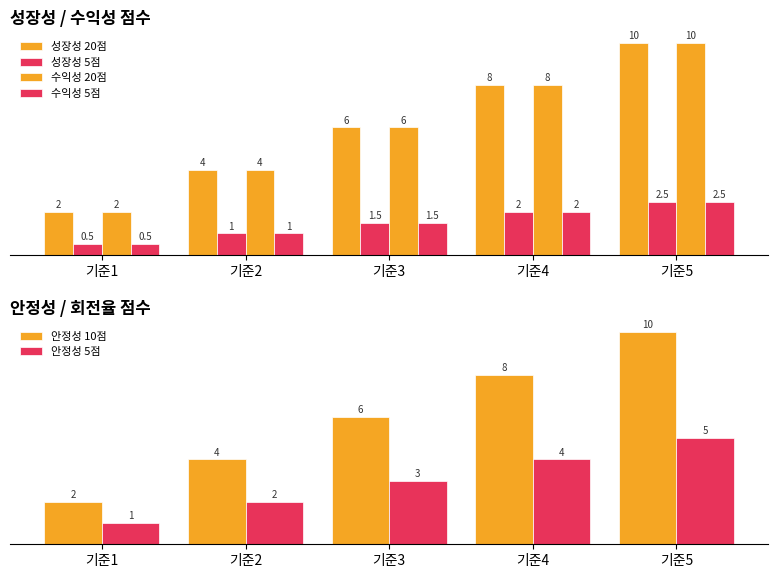

What is the value of the 안정성 10점 bar at the 2nd from the left?

4.0